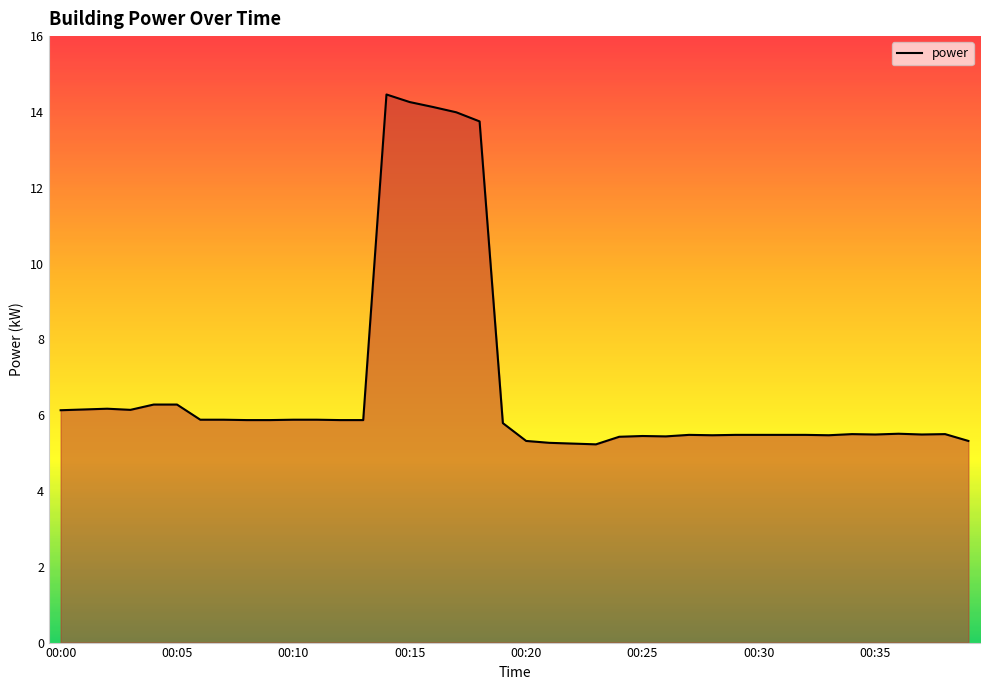

What is the smallest value displayed?

5.2